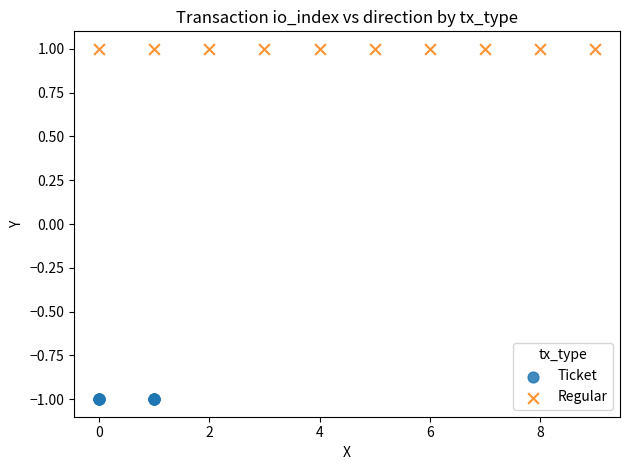

Which series reaches the minimum Y coordinate?

Ticket